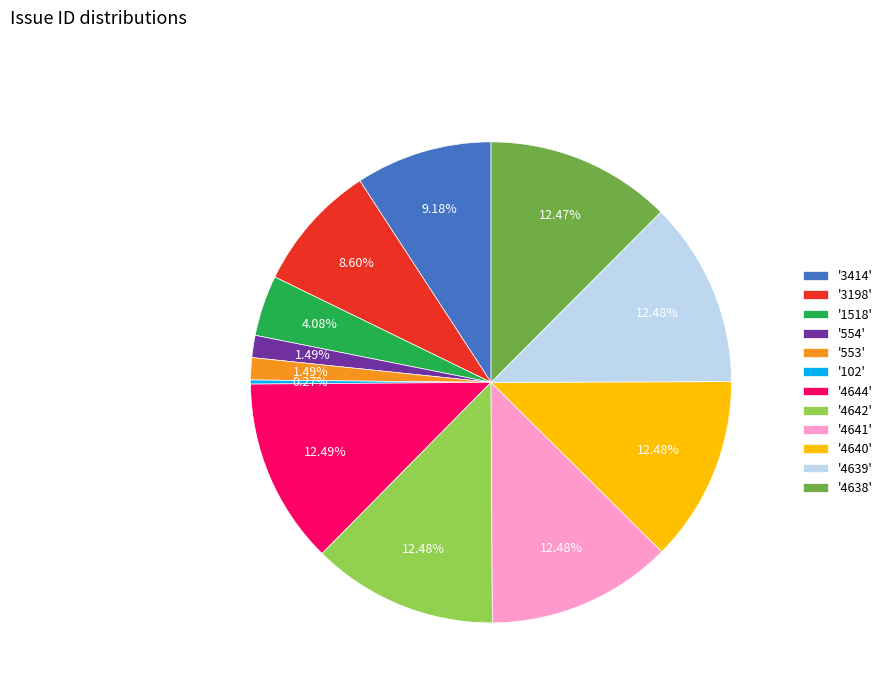

Approximately how many times larger is the value at '4639' compared to '4644'?

1.0